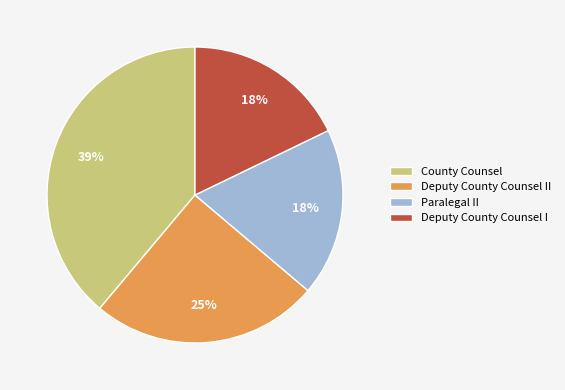

Is it true that Paralegal II is 18% of the pie?

True